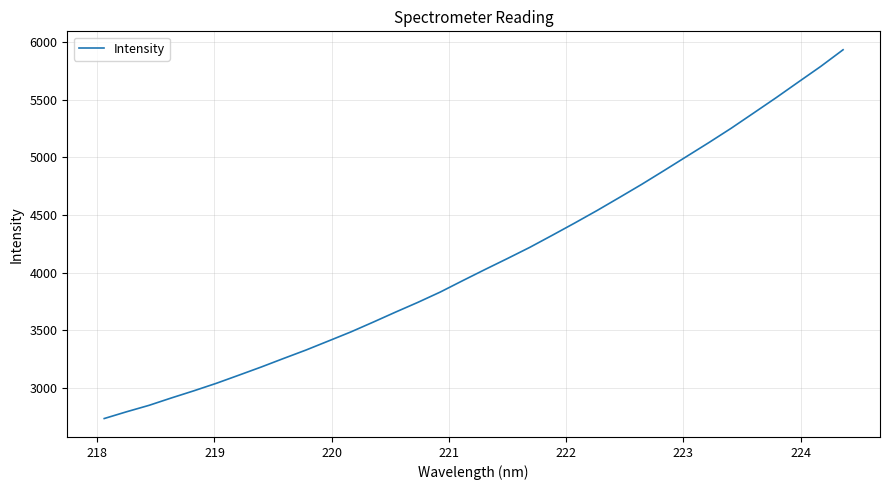

What is the difference between the maximum and minimum values?

3204.0